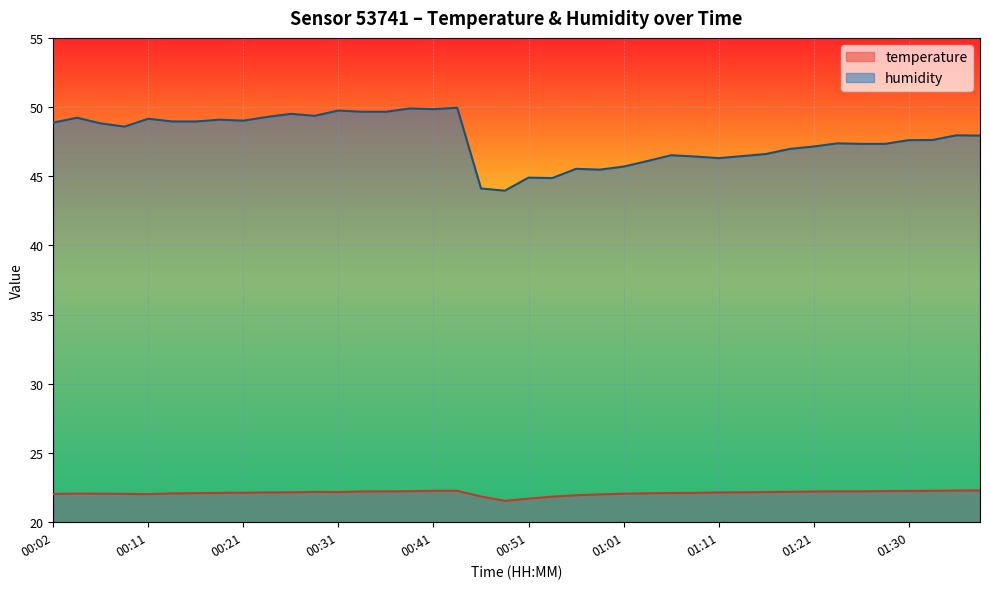

What is the lowest value of the humidity series?

44.0